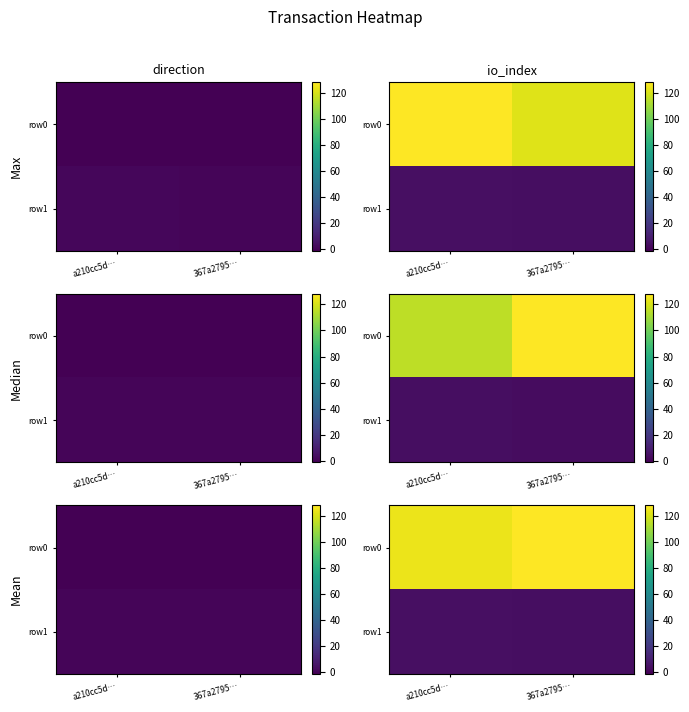

At which label does row1 first exceed 4?

a210cc5d…